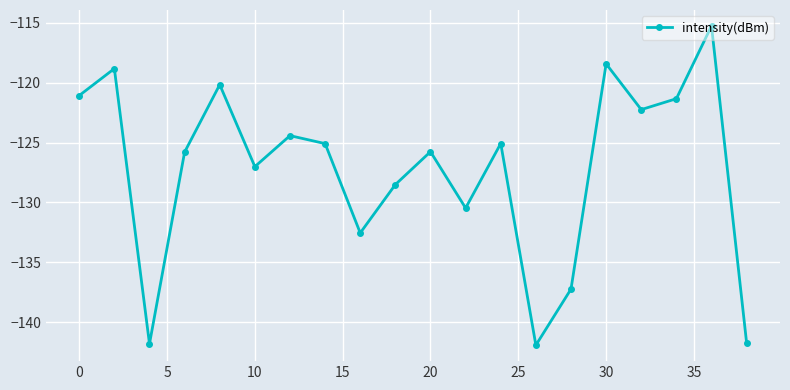

How many interior local valleys (lower than both neighbors) does the data have?

6